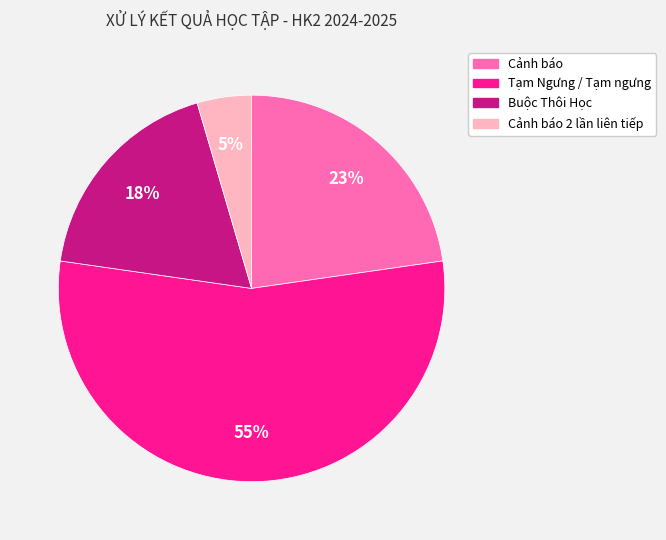

Does any single category account for the majority?

Yes